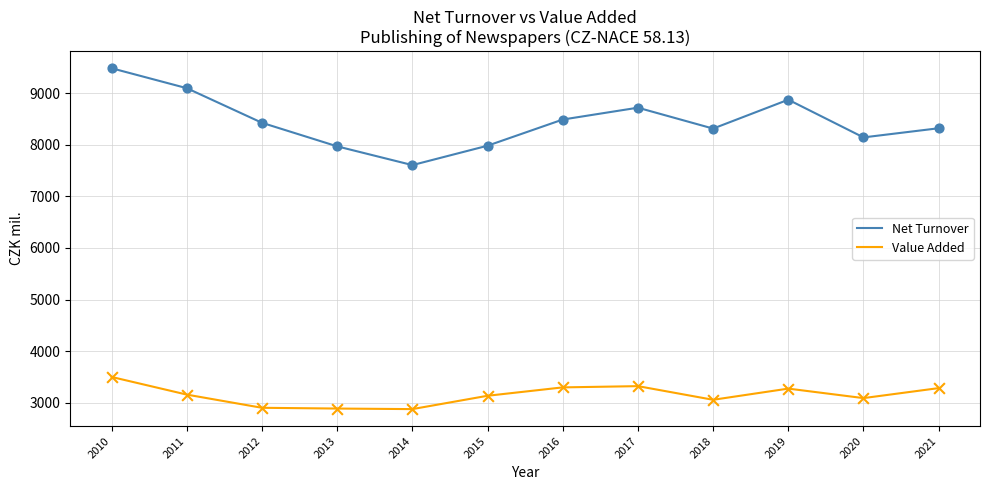

Which series has the largest range (max minus min)?

Net Turnover